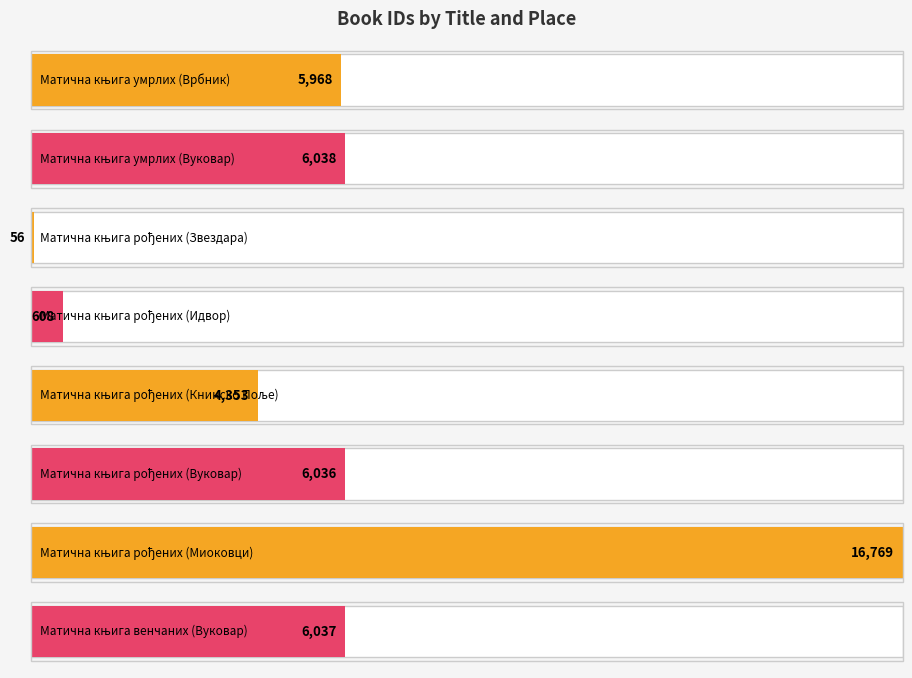

What is the sum of the values at Матична књига рођених (Миоковци) and Матична књига умрлих (Врбник)?

22737